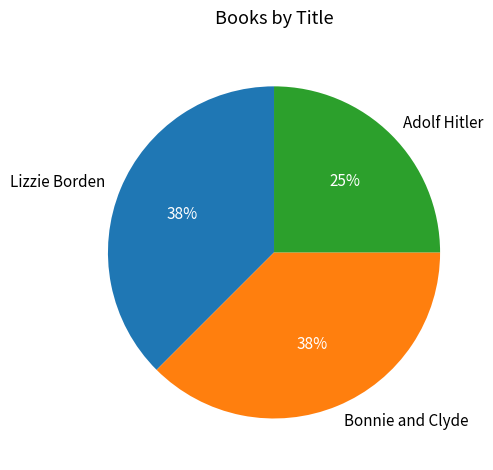

Combined, do Bonnie and Clyde and Adolf Hitler account for over 50%?

Yes